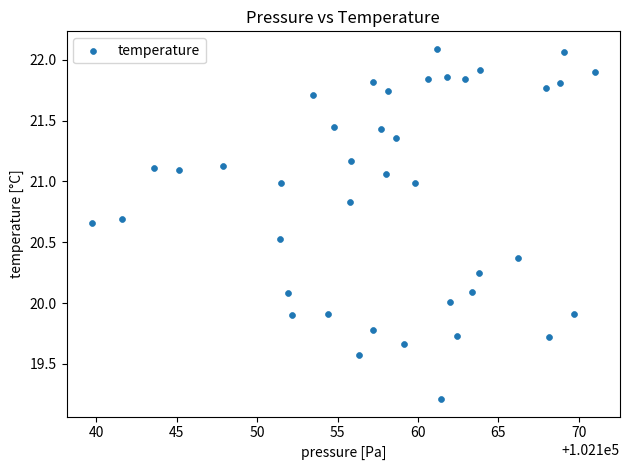

What is the range of X values (max minus min)?

31.3